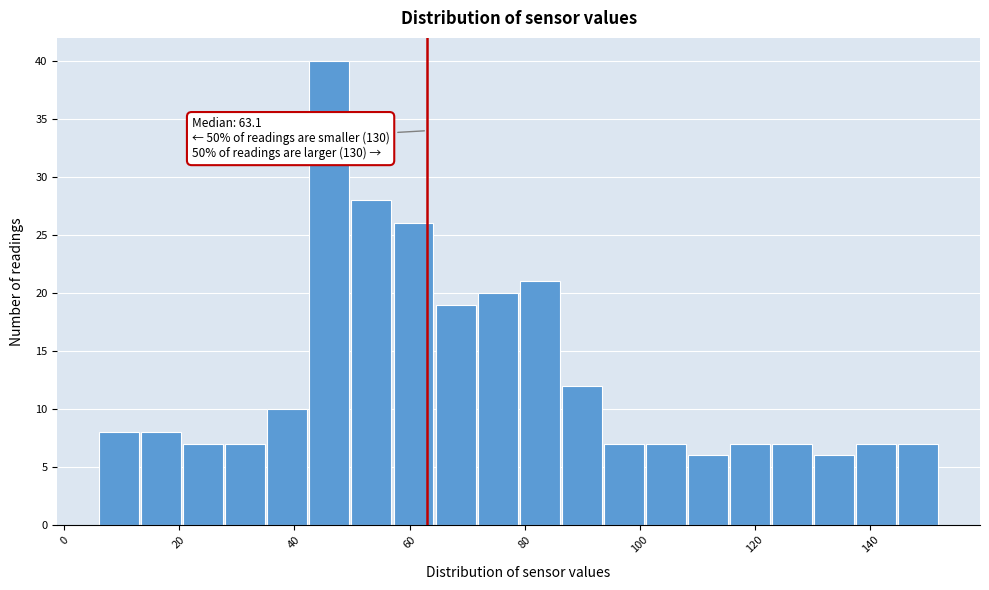

Read against the x-axis, roughly where is the centre of the tallest bar?

46